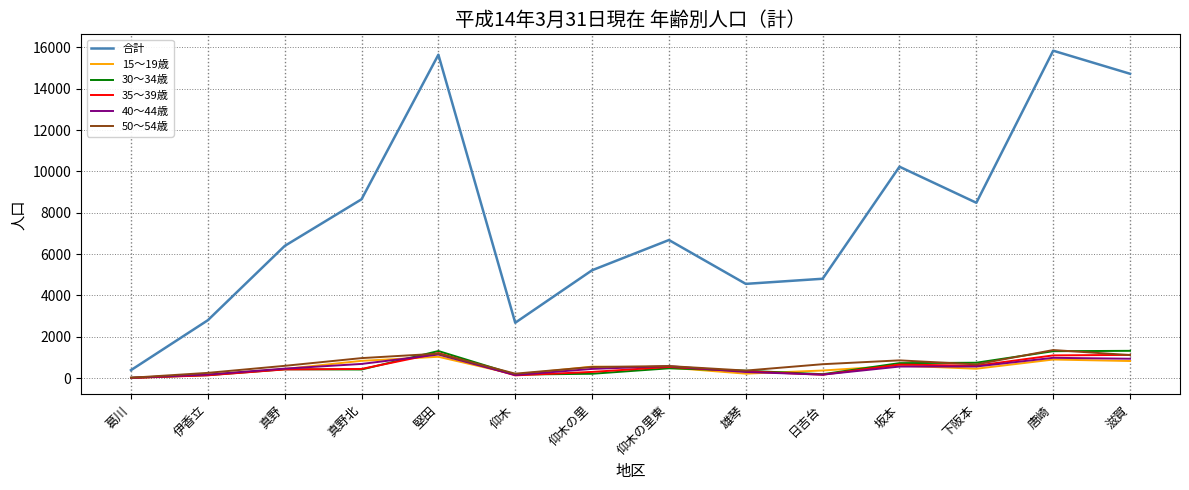

What is the spread (max minus min) of values at 坂本?

9668